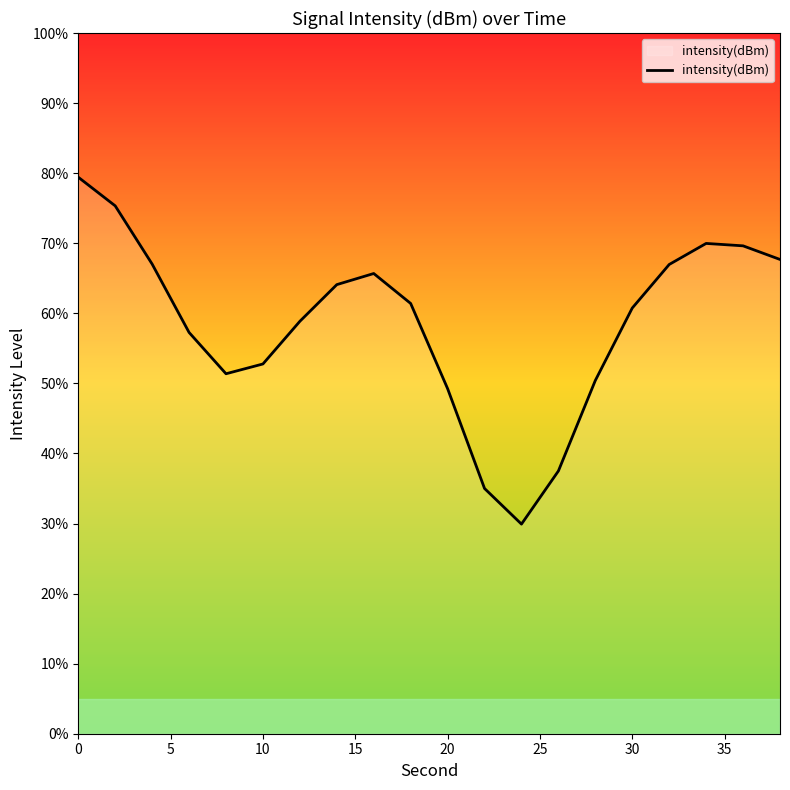

What is the difference between the maximum and minimum values?

49.5